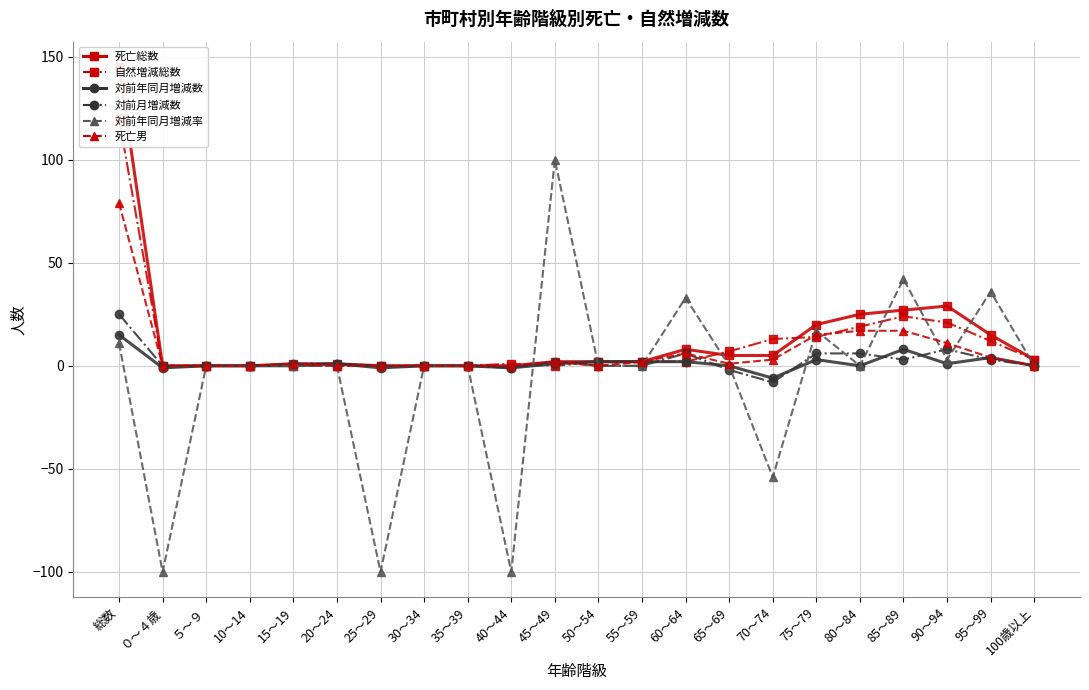

Which series has the largest total across all categories?

col_16 (死亡総数)